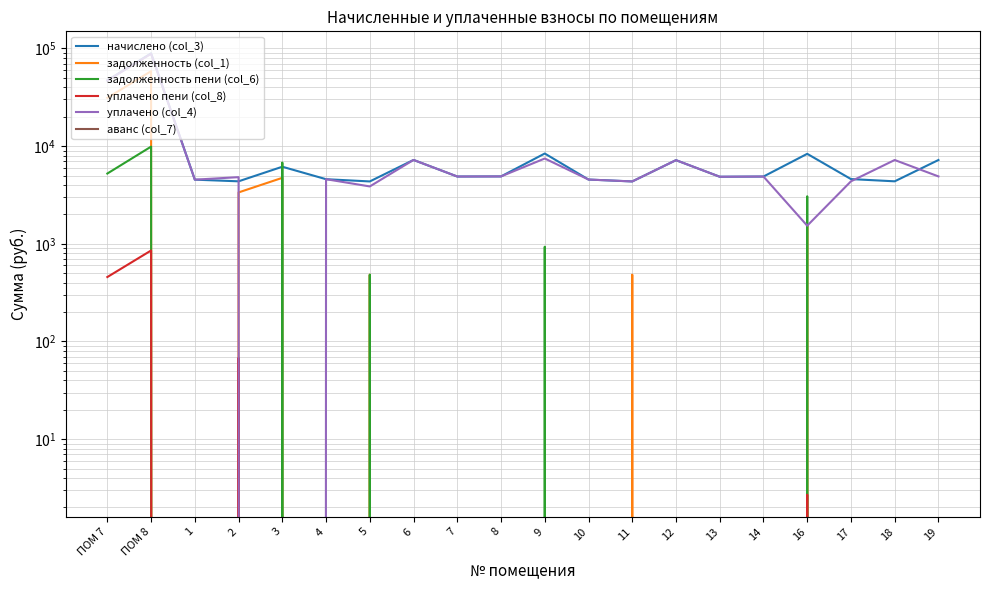

List the labels in order of уплачено (col_4) value, smallest first.

3, 16, 5, 11, 17, 1, 10, 4, 2, 13, 7, 14, 8, 19, 12, 18, 6, 9, ПОМ 7, ПОМ 8